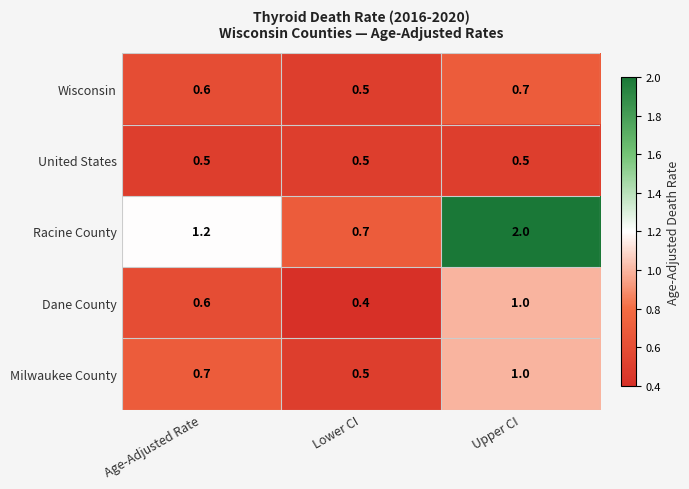

At which label is Milwaukee County closest to 0?

Lower CI